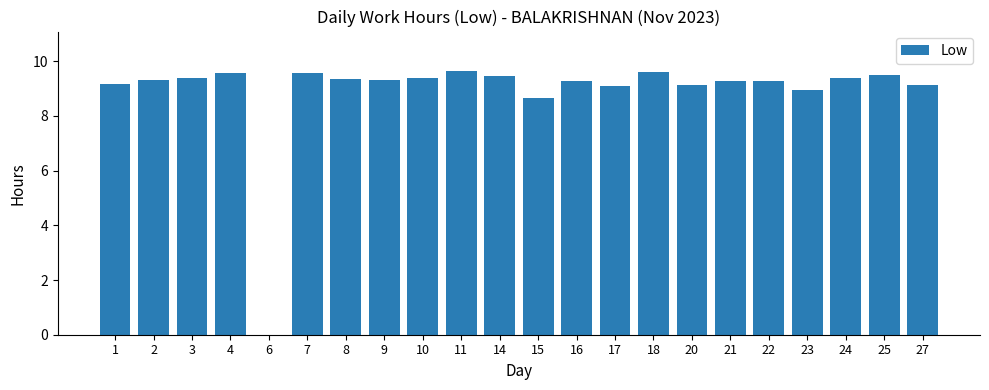

How many series are shown in this chart?

1